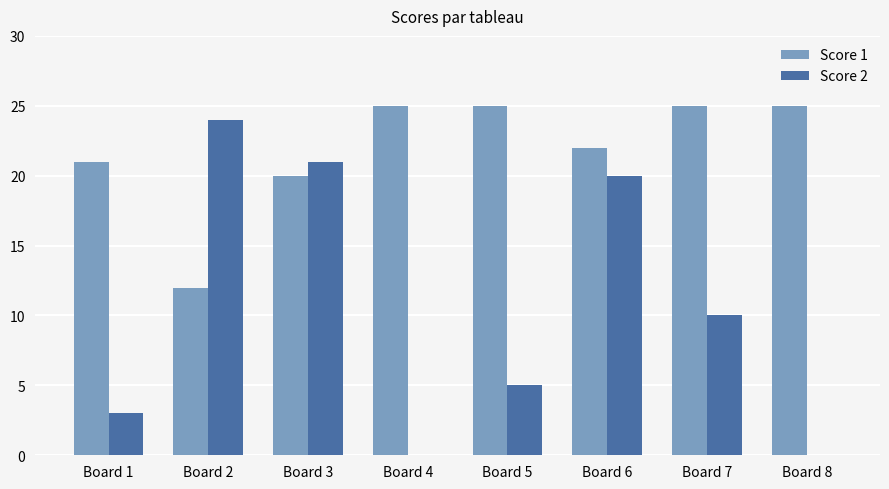

Reading right to left, list all the values displayed in this chart.

Score 1: 25	25	22	25	25	20	12	21
Score 2: 0	10	20	5	0	21	24	3